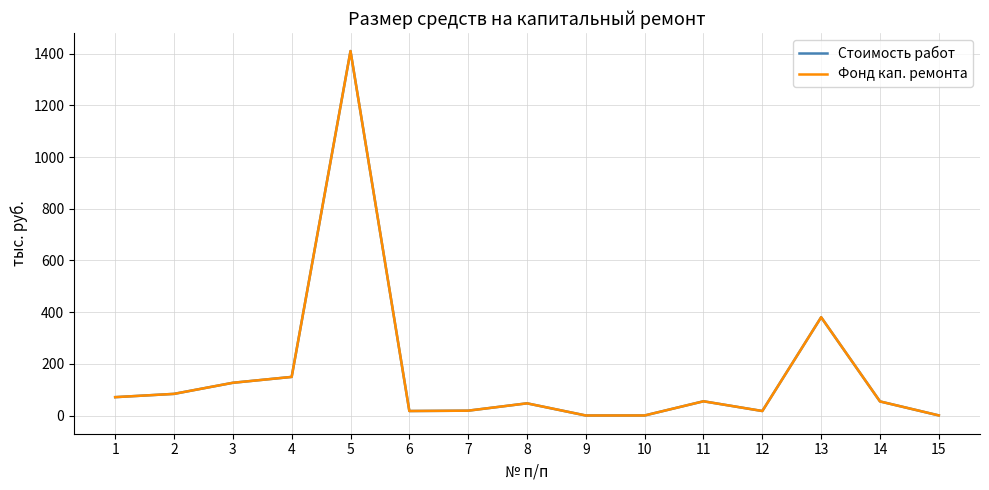

The Стоимость работ series shows 148.0 at 2. True or false?

False